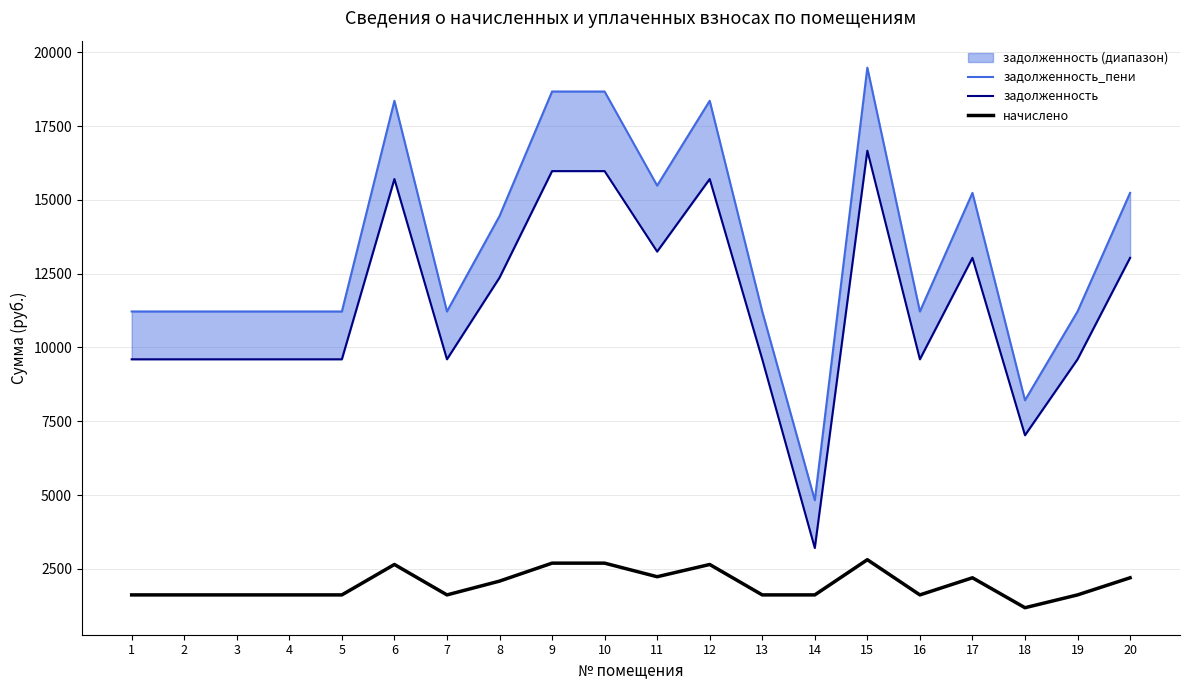

What value does the начислено series have at 11?

2235.6